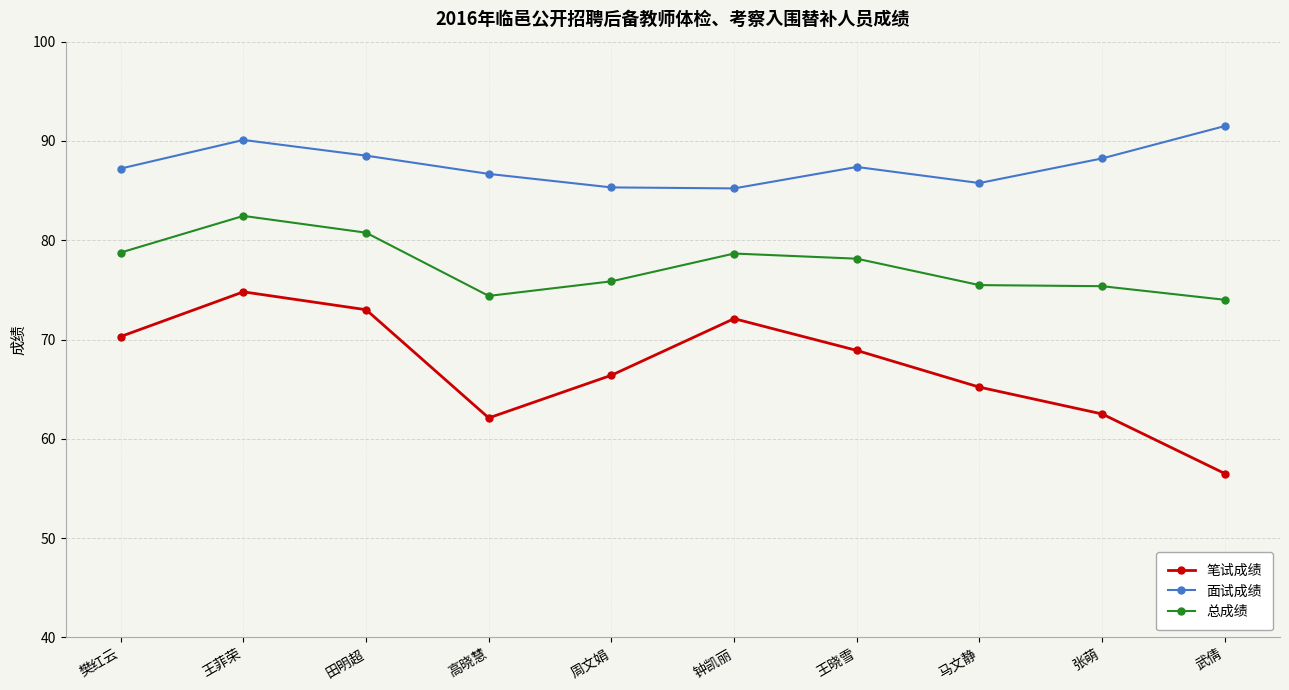

Which series has the largest total across all categories?

面试成绩